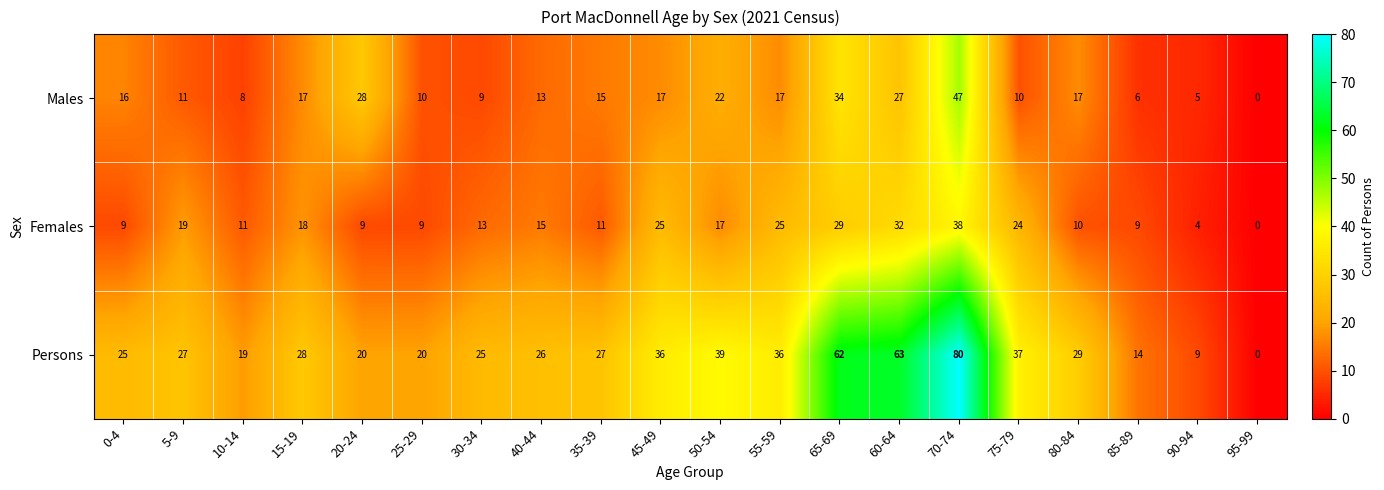

At 55-59, list the series in order from smallest to largest.

Males, Females, Persons